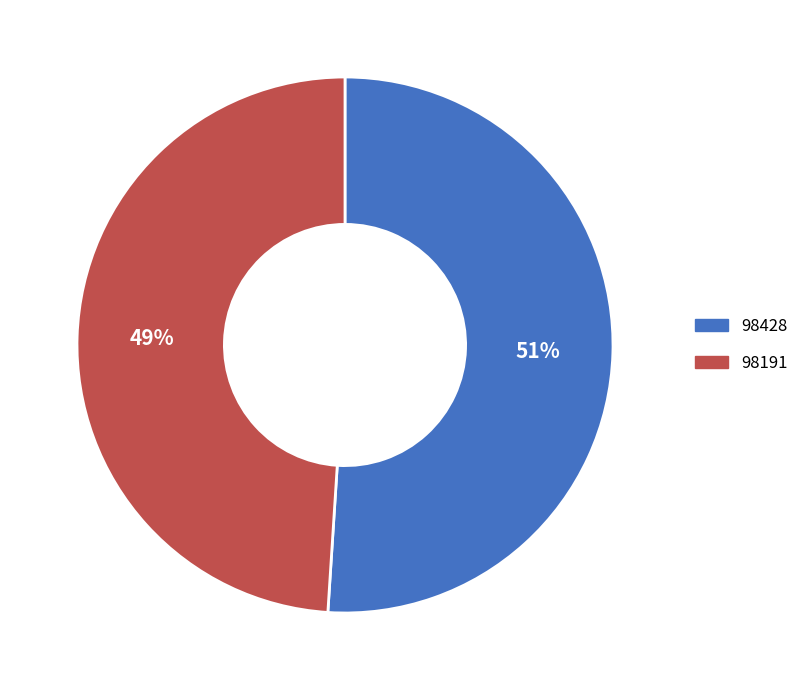

Does any single category account for the majority?

Yes